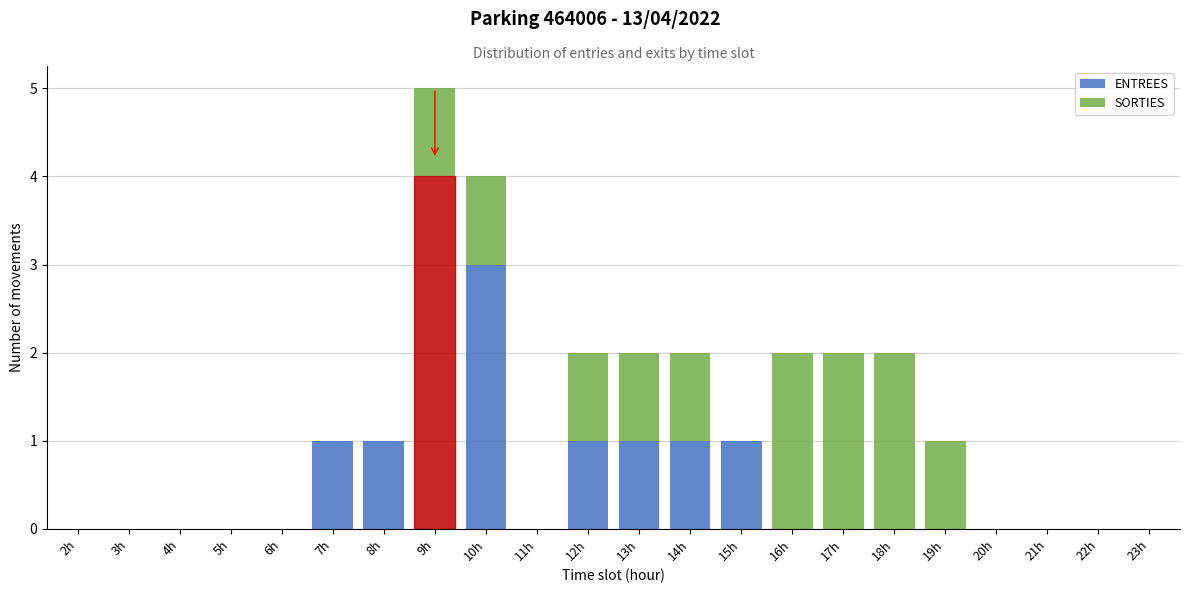

What is the sum of all ENTREES values?

13